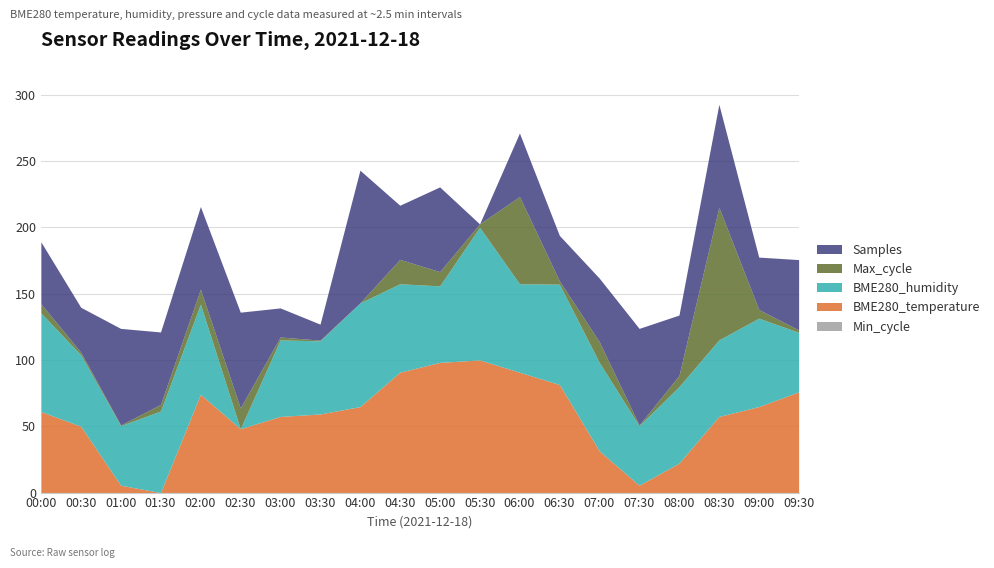

What are all the series names shown in the legend?

Min_cycle, BME280_temperature, BME280_humidity, Max_cycle, Samples